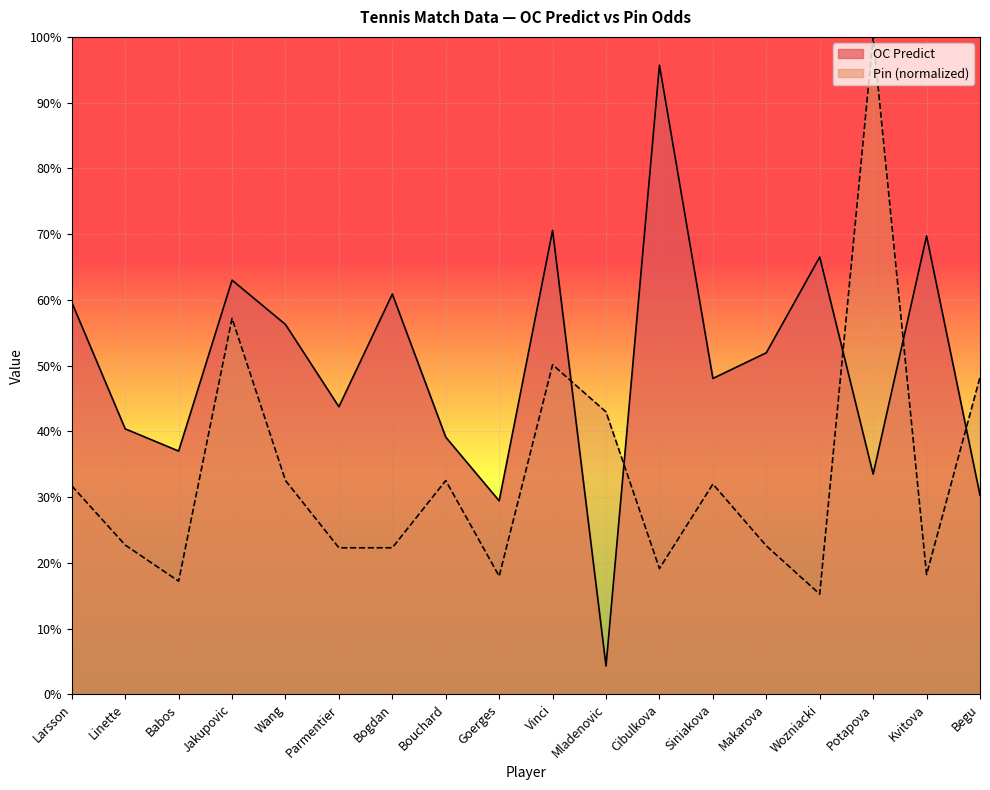

Which series has the largest total across all categories?

OC Predict